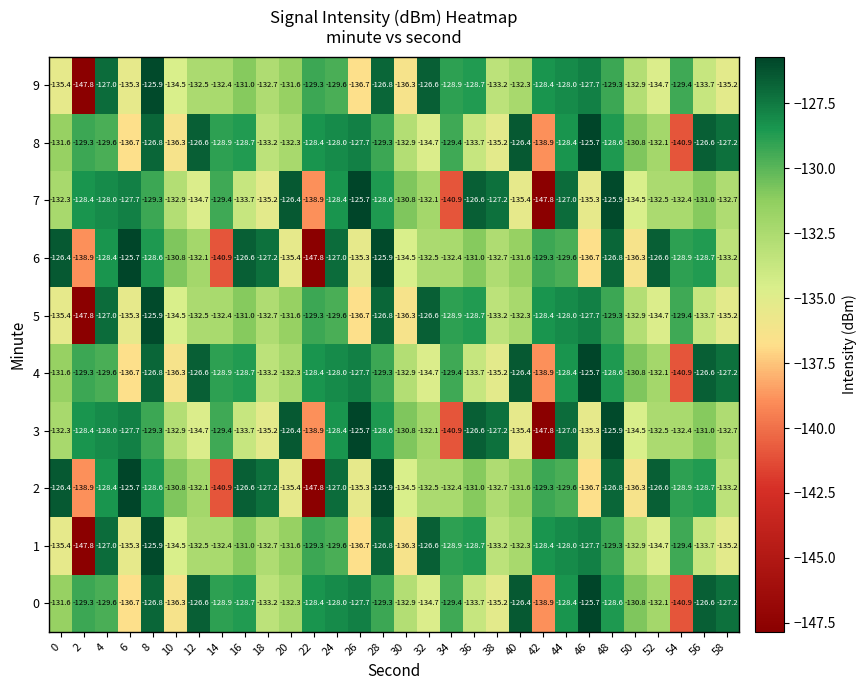

What is the total value across all series at 36?

-1302.4